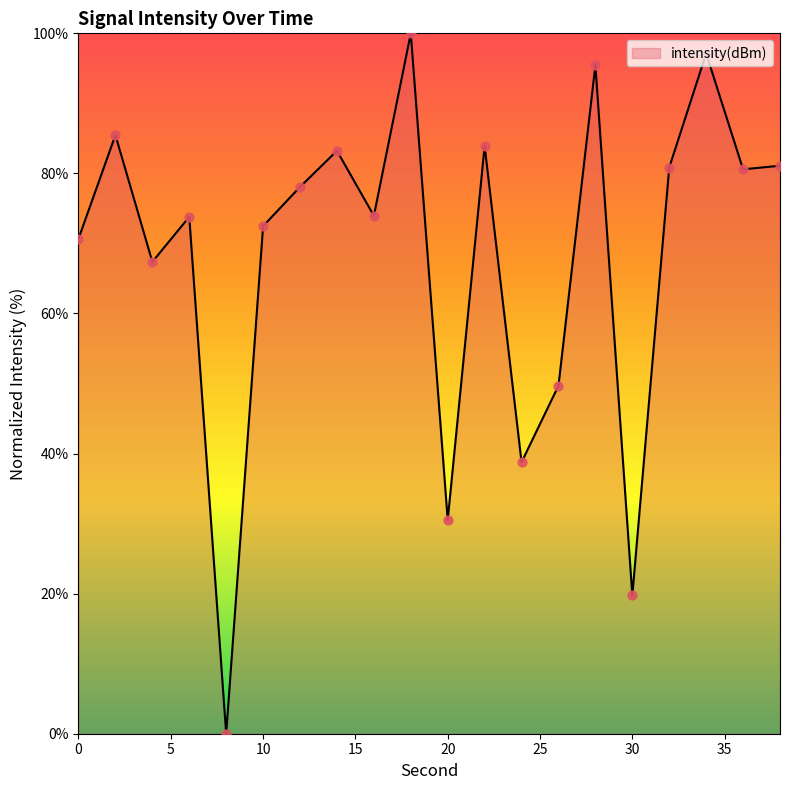

What is the difference between the maximum and minimum values?

100.0